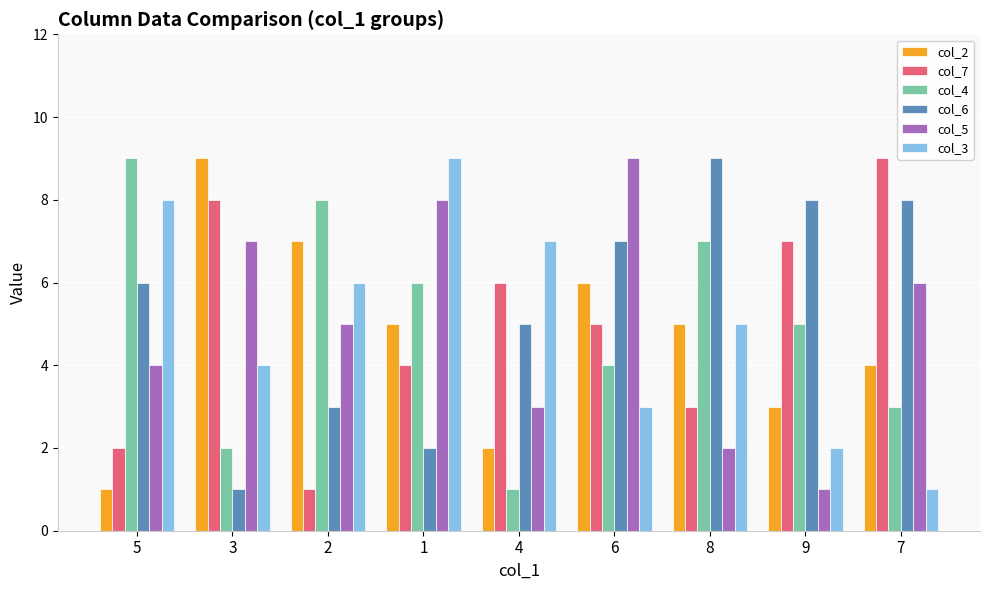

Where is col_5 nearest to the value 5?

2